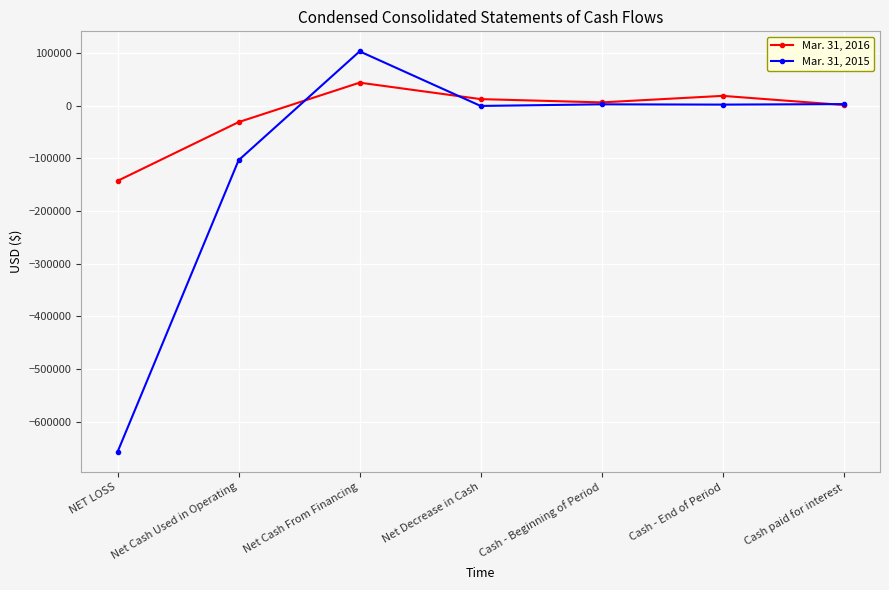

How many lines are shown in the chart?

2